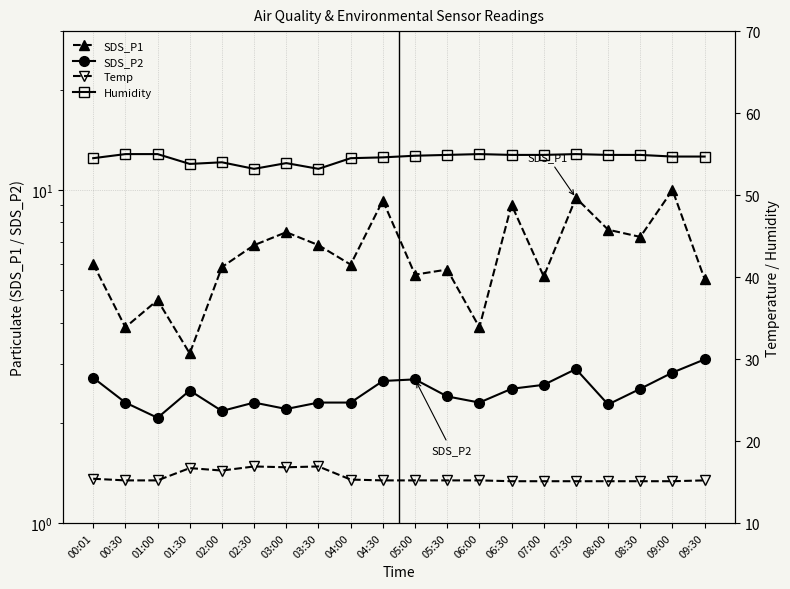

How many values in the Humidity series are below 54?

4